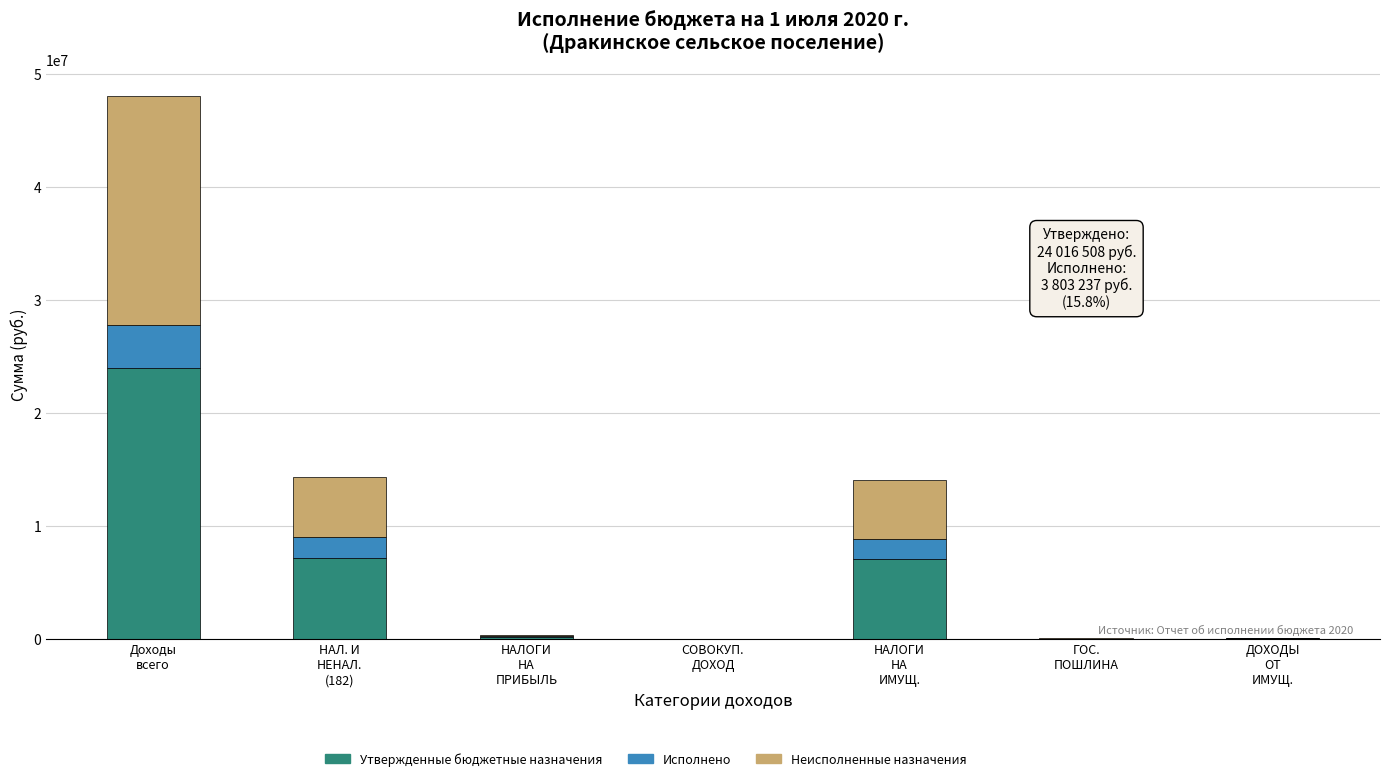

What is the highest value of the Утвержденные бюджетные назначения series?

24016508.0